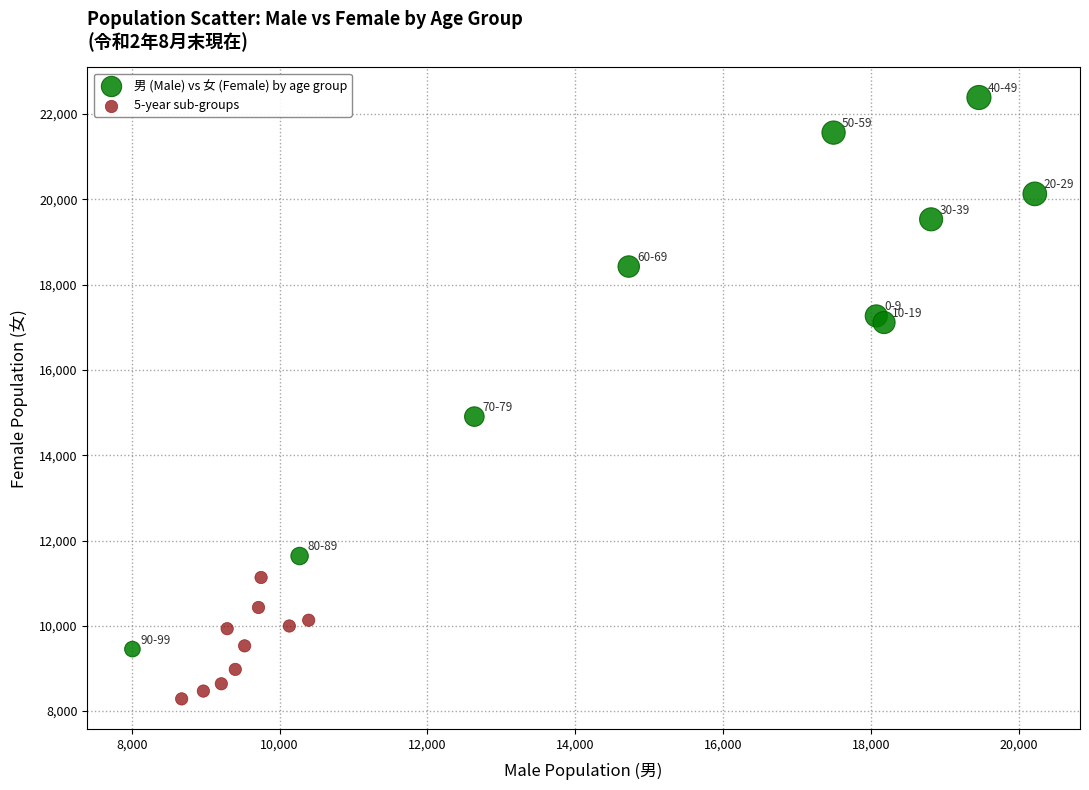

Which series reaches the minimum Y coordinate?

5-year sub-groups